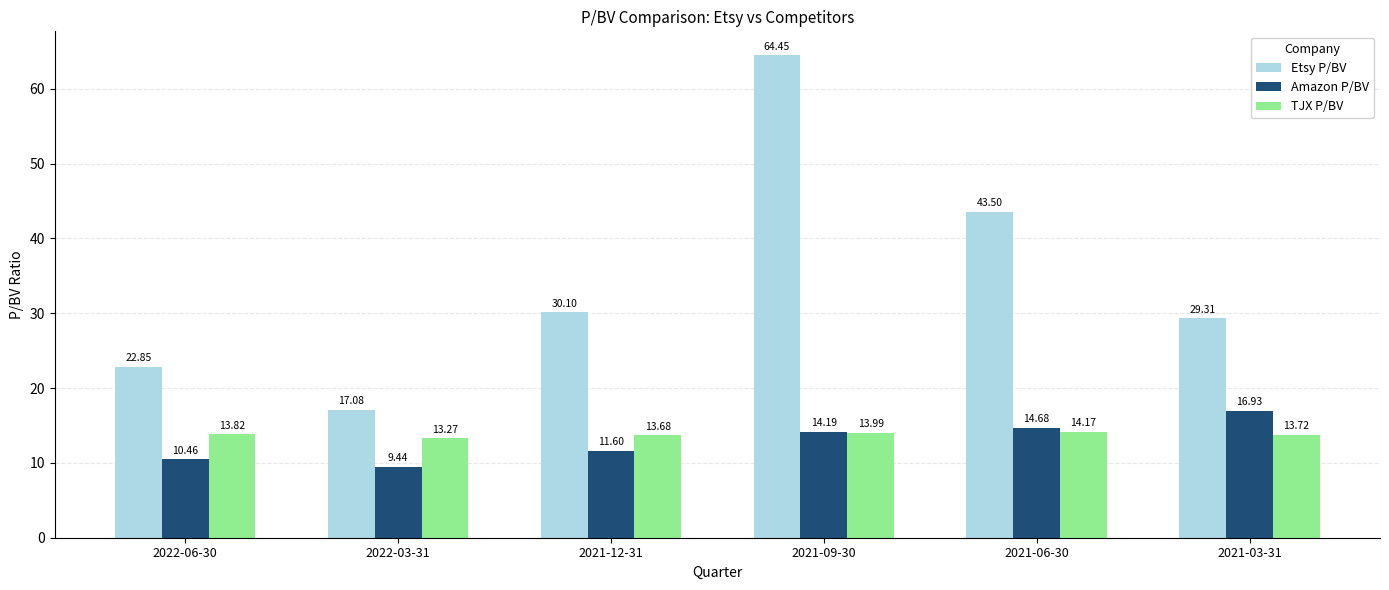

True or false: Amazon P/BV has a value of 14.2 at 2021-09-30.

True